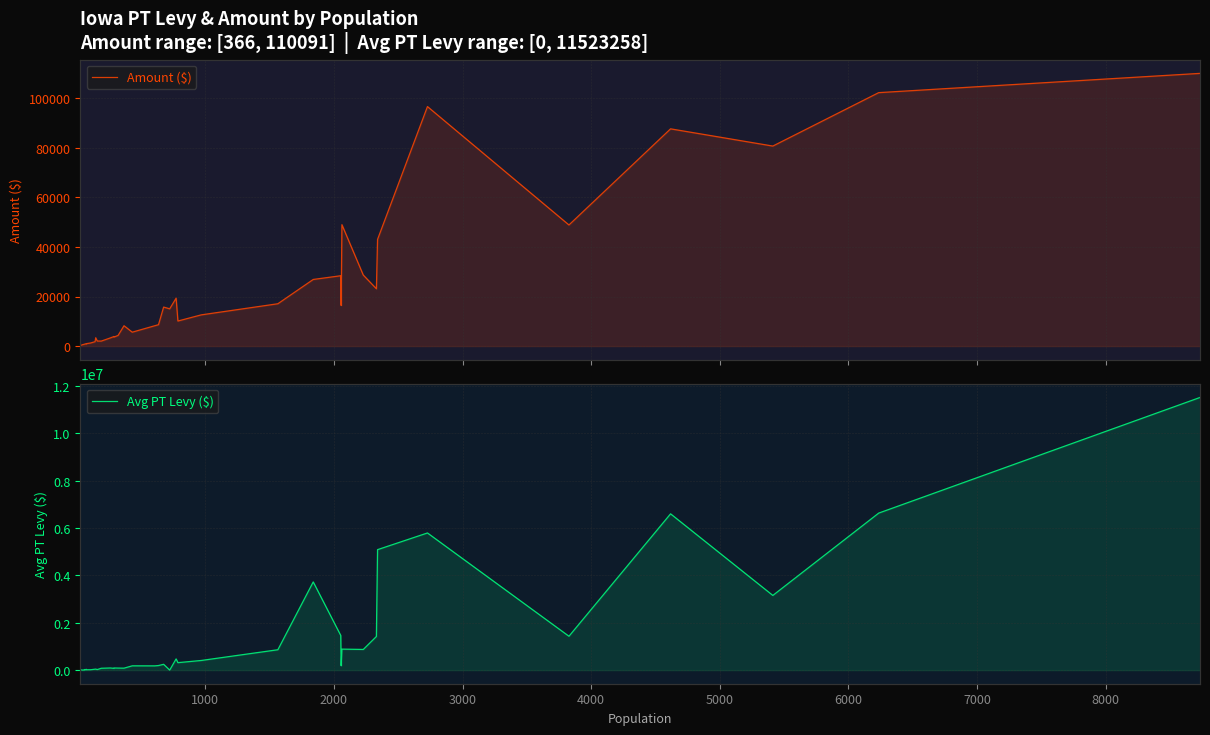

What is the greatest value displayed?

11523258.0